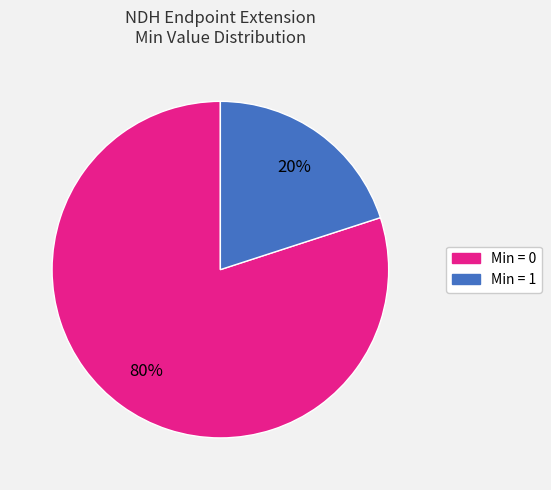

Is there a majority slice in this chart?

Yes